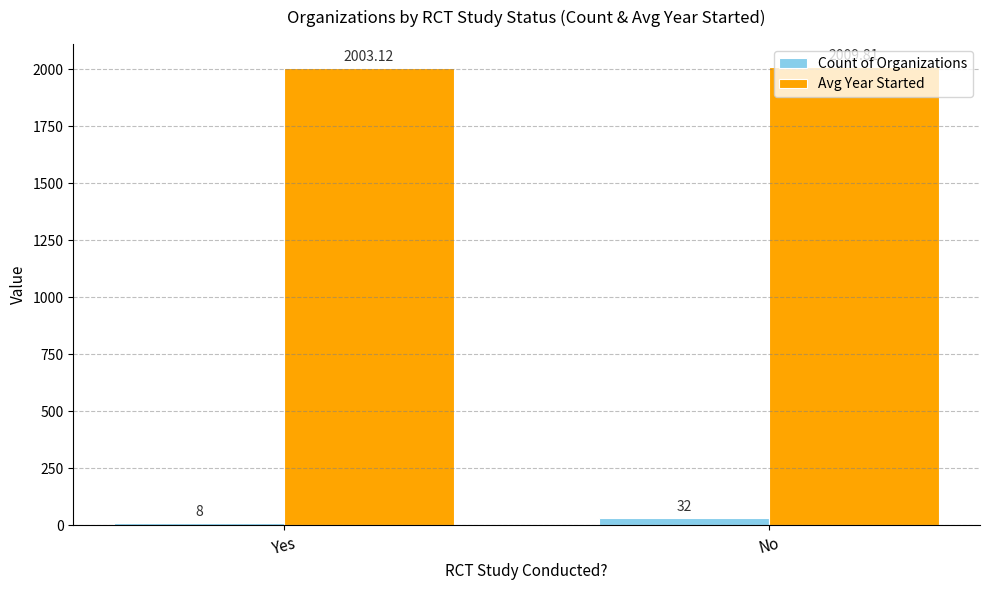

What is the label of the 2nd bar from the left?

No